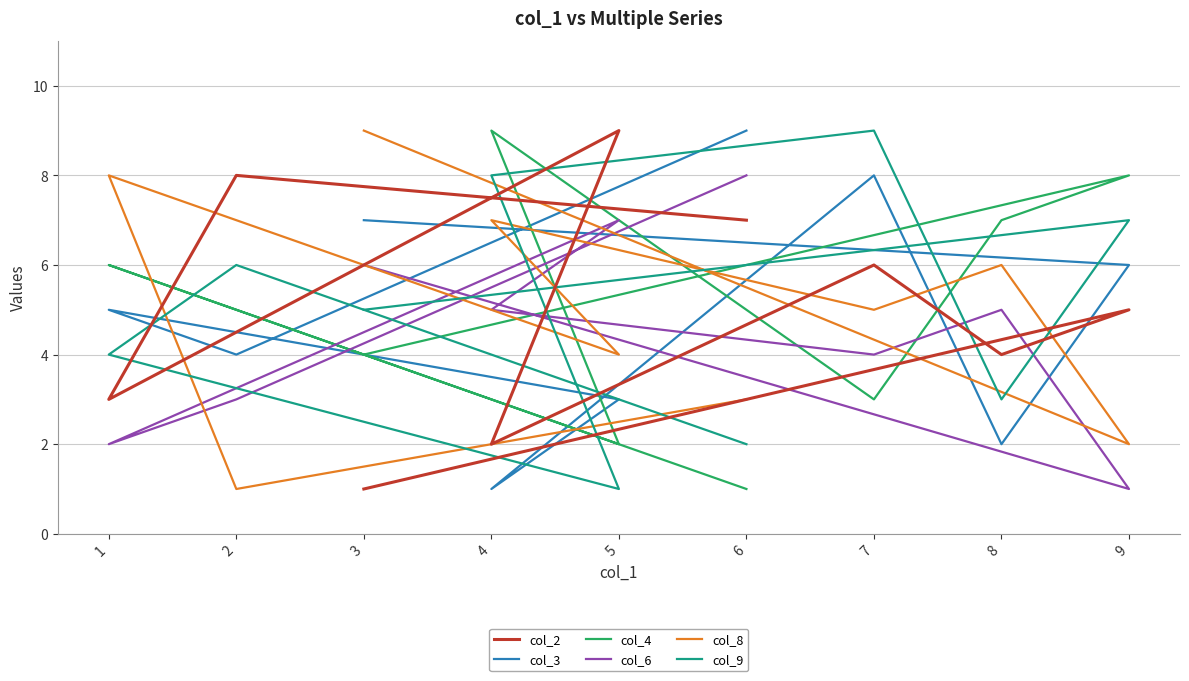

Where is col_2 nearest to the value 5?

9